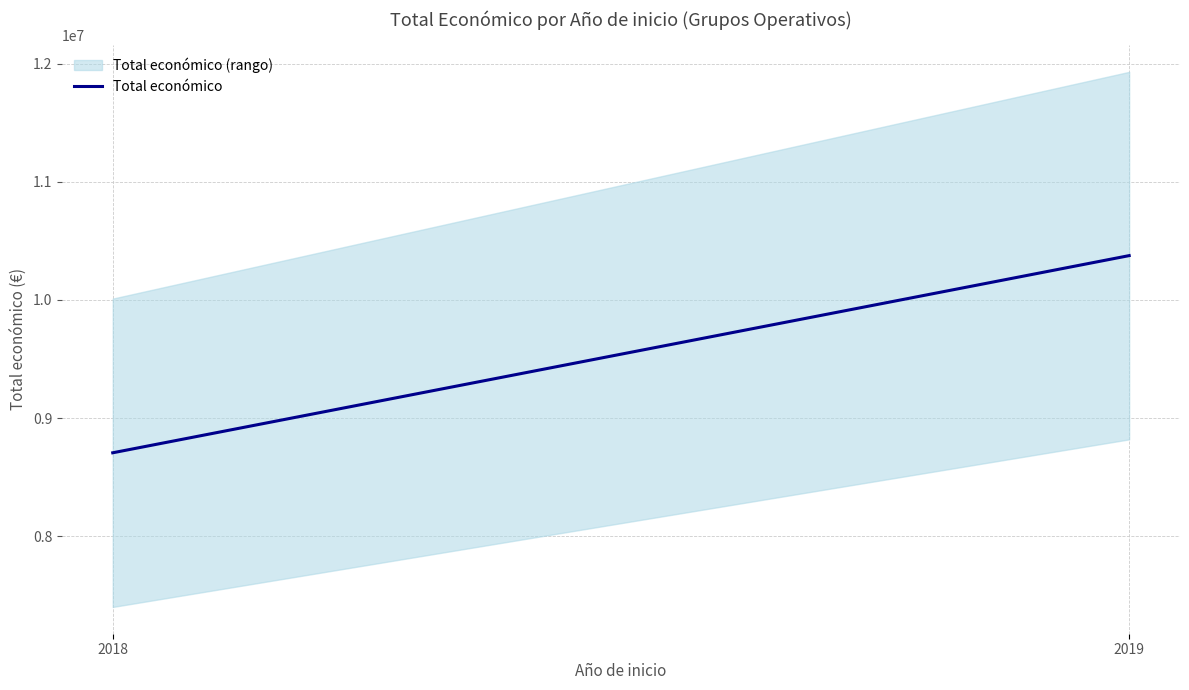

What is the sum of all values?

19081637